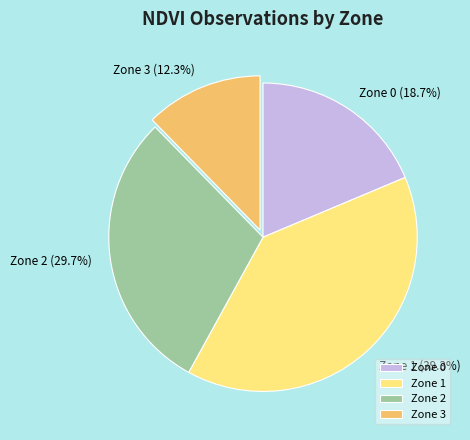

Approximately how many times larger is the value at Zone 1 compared to Zone 0?

2.1